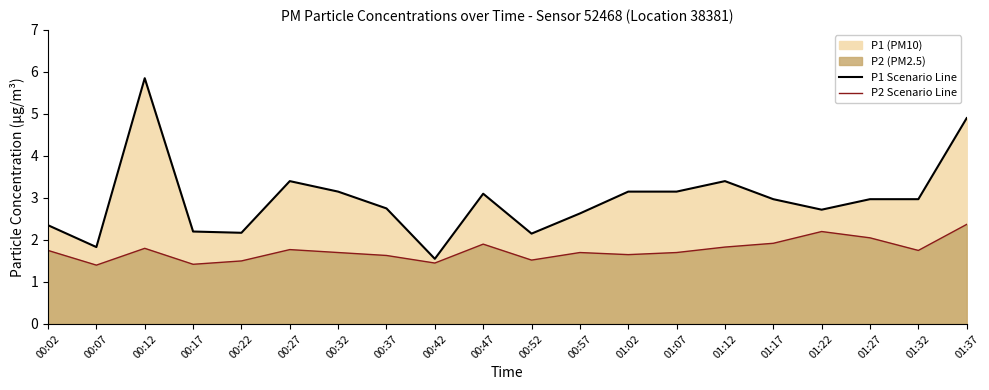

Reading left to right, transcribe all the data shown in this chart.

P1 Scenario Line: 2.4	1.8	5.8	2.2	2.2	3.4	3.1	2.8	1.6	3.1	2.1	2.6	3.1	3.1	3.4	3.0	2.7	3.0	3.0	4.9
P2 Scenario Line: 1.8	1.4	1.8	1.4	1.5	1.8	1.7	1.6	1.4	1.9	1.5	1.7	1.6	1.7	1.8	1.9	2.2	2.0	1.8	2.4